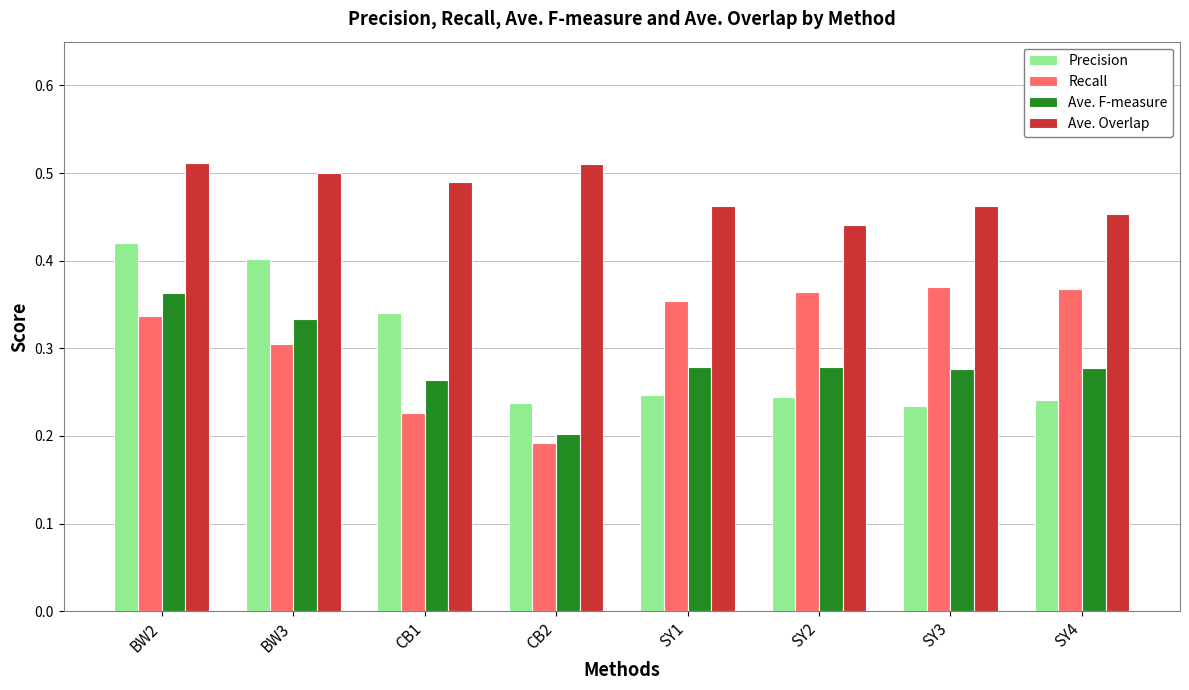

What is the label of the 5th bar from the left?

SY1